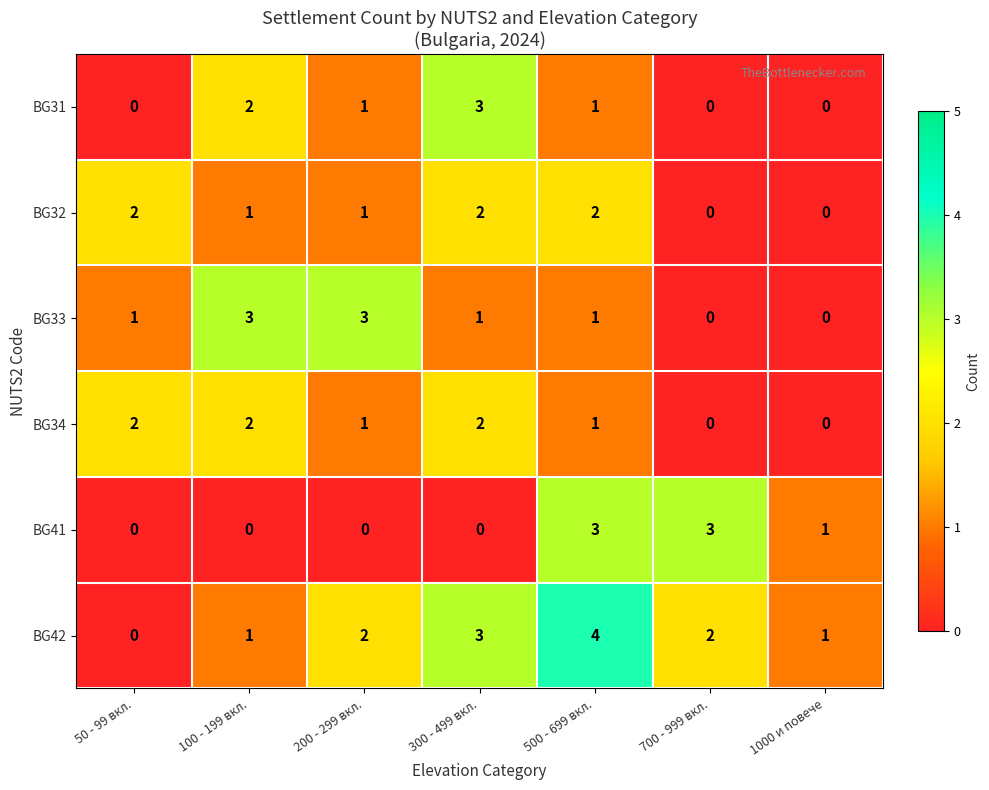

What is the difference between the second highest and minimum values in the BG33 series?

3